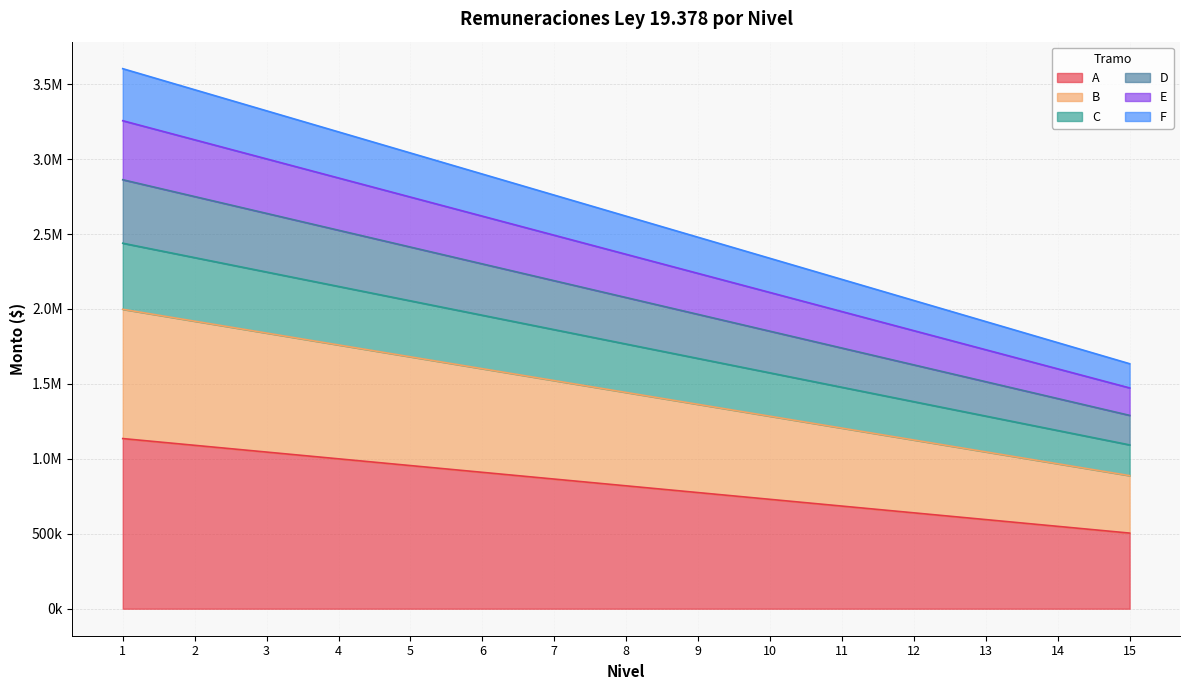

Rank the categories by E value from lowest to highest.

15, 14, 13, 12, 11, 10, 9, 8, 7, 6, 5, 4, 3, 2, 1